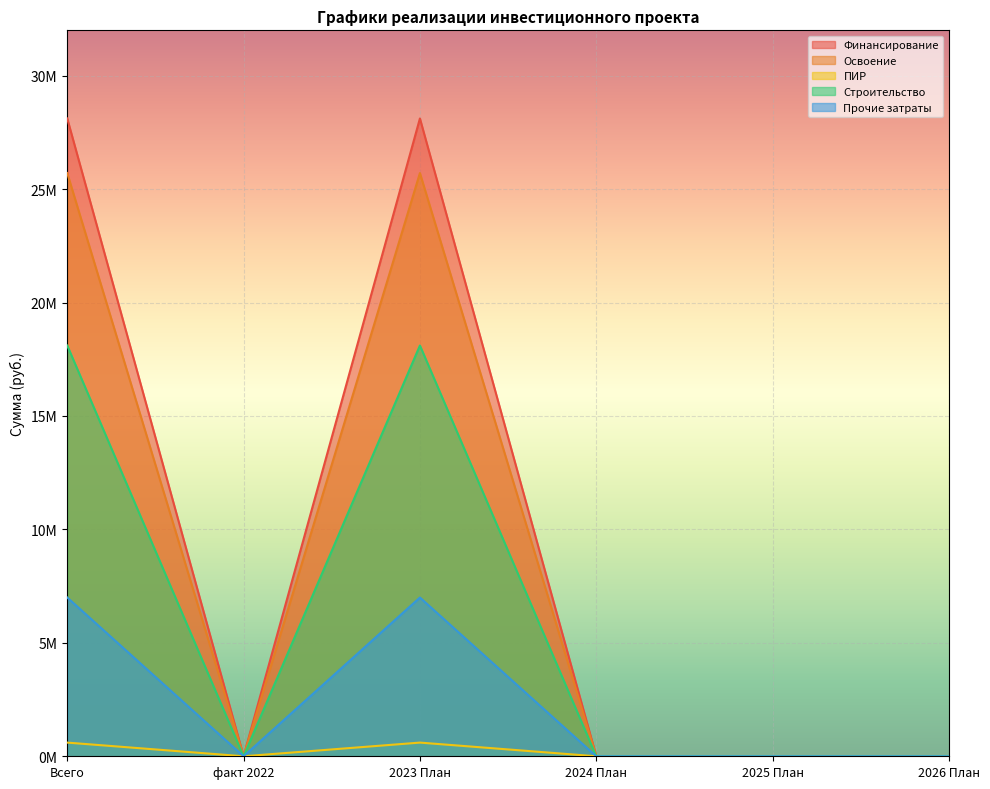

Which label corresponds to the largest value in the chart?

Всего